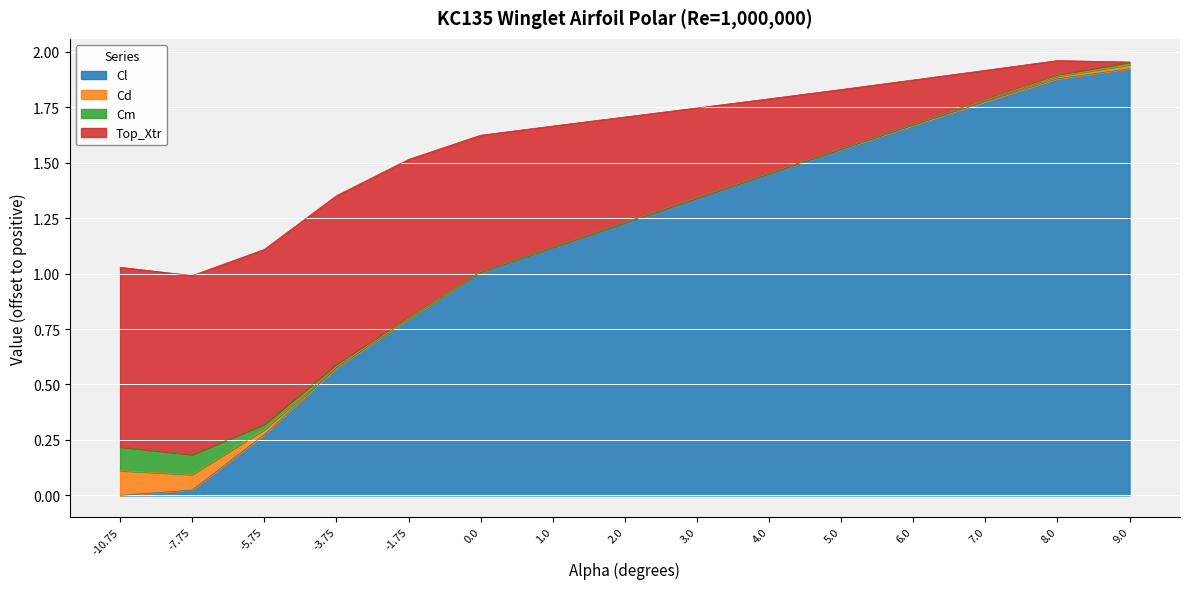

Reading left to right, transcribe all the data shown in this chart.

Cl: -0.4	-0.4	-0.2	0.1	0.3	0.6	0.7	0.8	0.9	1.0	1.1	1.2	1.3	1.4	1.5
Cd: 0.1	0.1	0.0	0.0	0.0	0.0	0.0	0.0	0.0	0.0	0.0	0.0	0.0	0.0	0.0
Cm: -0.0	-0.0	-0.1	-0.1	-0.1	-0.1	-0.1	-0.1	-0.1	-0.1	-0.1	-0.1	-0.1	-0.1	-0.1
Top_Xtr: 1.0	1.0	1.0	0.9	0.9	0.8	0.7	0.7	0.6	0.5	0.5	0.4	0.3	0.3	0.2